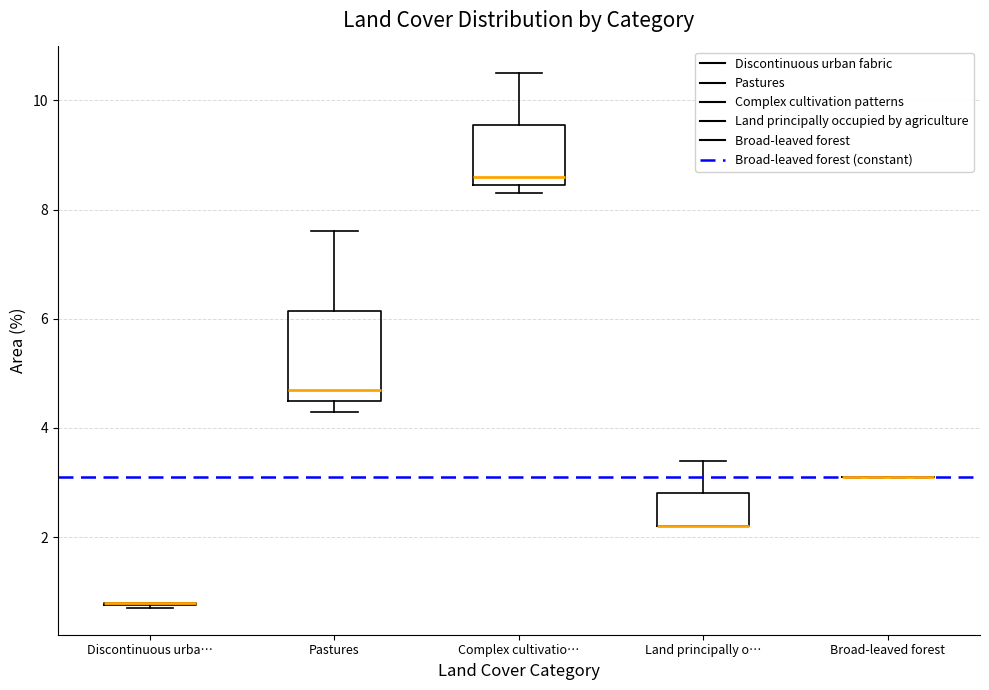

Comparing the boxes themselves (not the whiskers), which one is the tallest?

Pastures